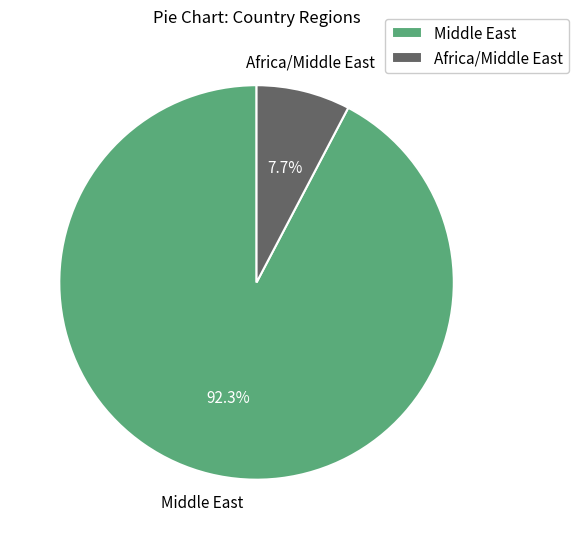

Combined, do Africa/Middle East and Middle East account for over 50%?

Yes